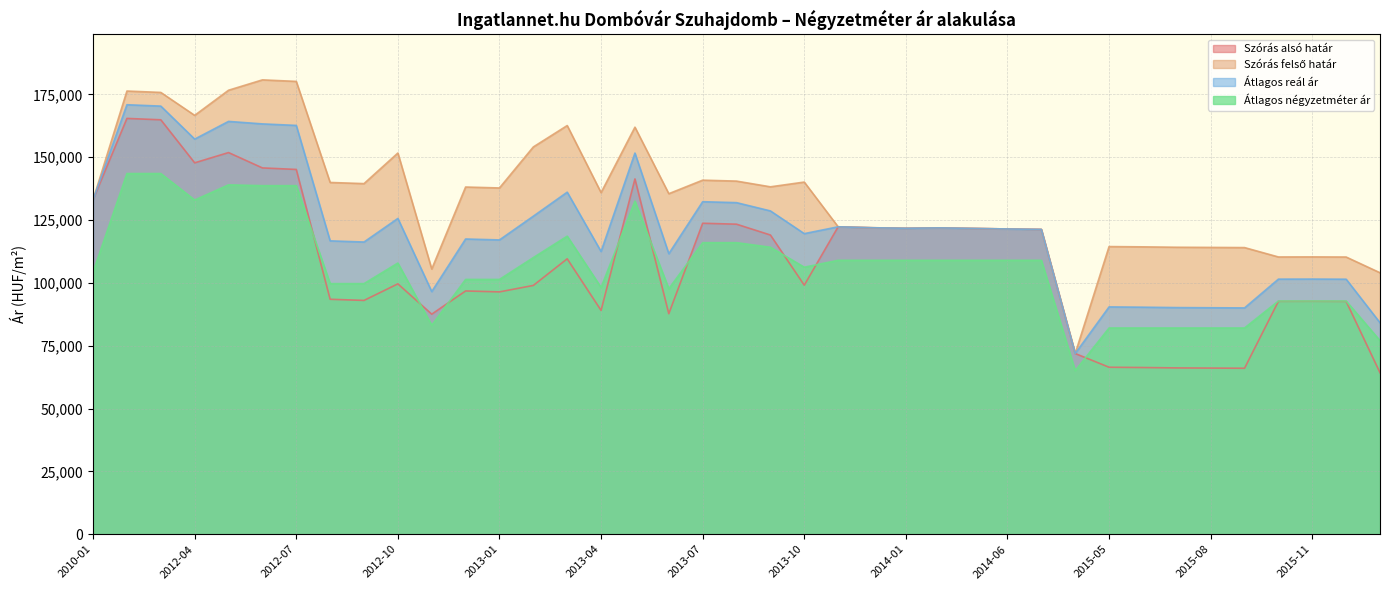

At which label does Átlagos négyzetméter ár first exceed 107907?

2012-02